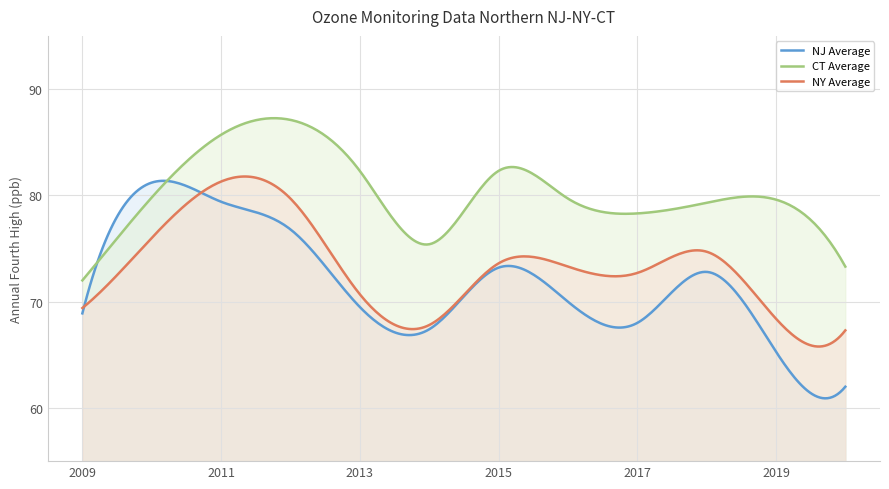

List the labels in order of NJ Average value, smallest first.

2020, 2019, 2014, 2017, 2009, 2013, 2016, 2018, 2015, 2012, 2011, 2010